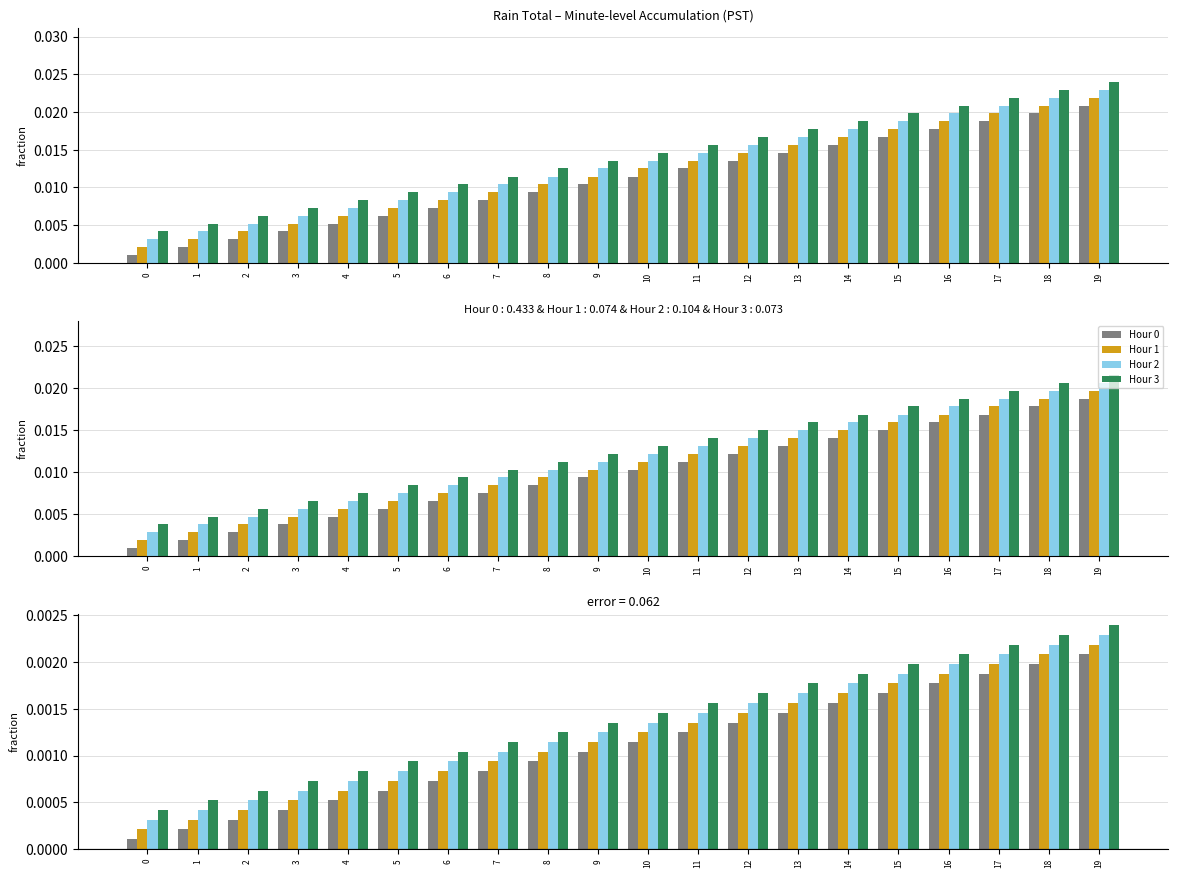

Reading right to left, what are all the values shown in this chart?

Hour 0: 0.0	0.0	0.0	0.0	0.0	0.0	0.0	0.0	0.0	0.0	0.0	0.0	0.0	0.0	0.0	0.0	0.0	0.0	0.0	0.0
Hour 1: 0.0	0.0	0.0	0.0	0.0	0.0	0.0	0.0	0.0	0.0	0.0	0.0	0.0	0.0	0.0	0.0	0.0	0.0	0.0	0.0
Hour 2: 0.0	0.0	0.0	0.0	0.0	0.0	0.0	0.0	0.0	0.0	0.0	0.0	0.0	0.0	0.0	0.0	0.0	0.0	0.0	0.0
Hour 3: 0.0	0.0	0.0	0.0	0.0	0.0	0.0	0.0	0.0	0.0	0.0	0.0	0.0	0.0	0.0	0.0	0.0	0.0	0.0	0.0